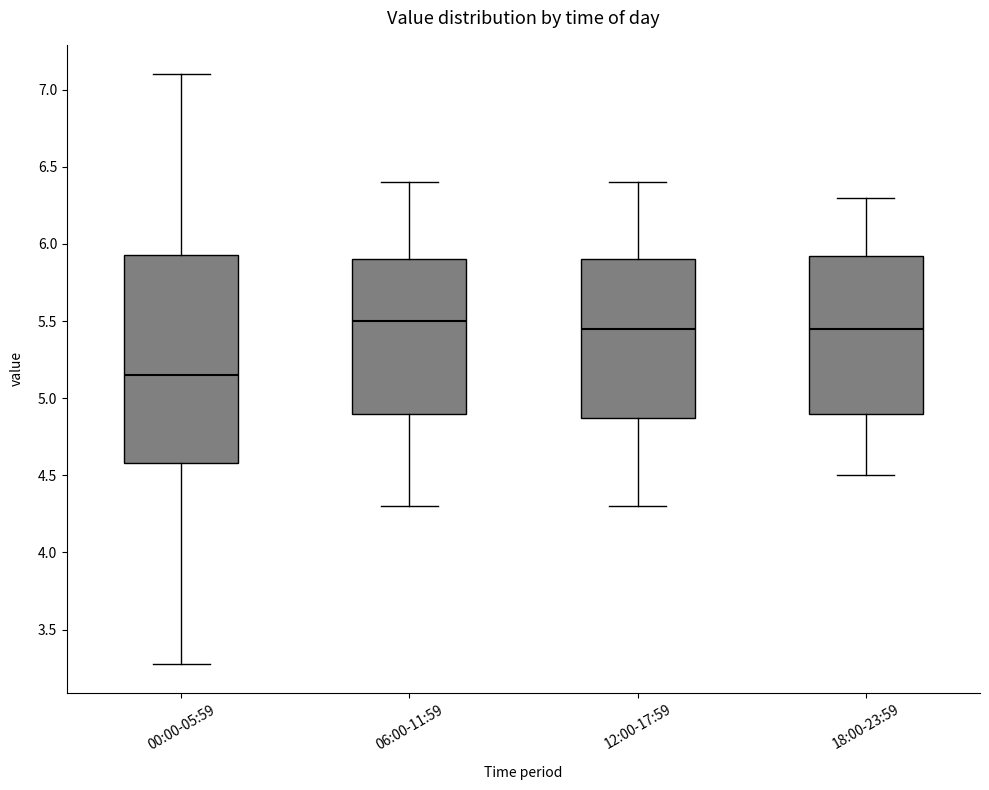

Which box is the tallest, from its lower edge to its upper edge?

00:00-05:59